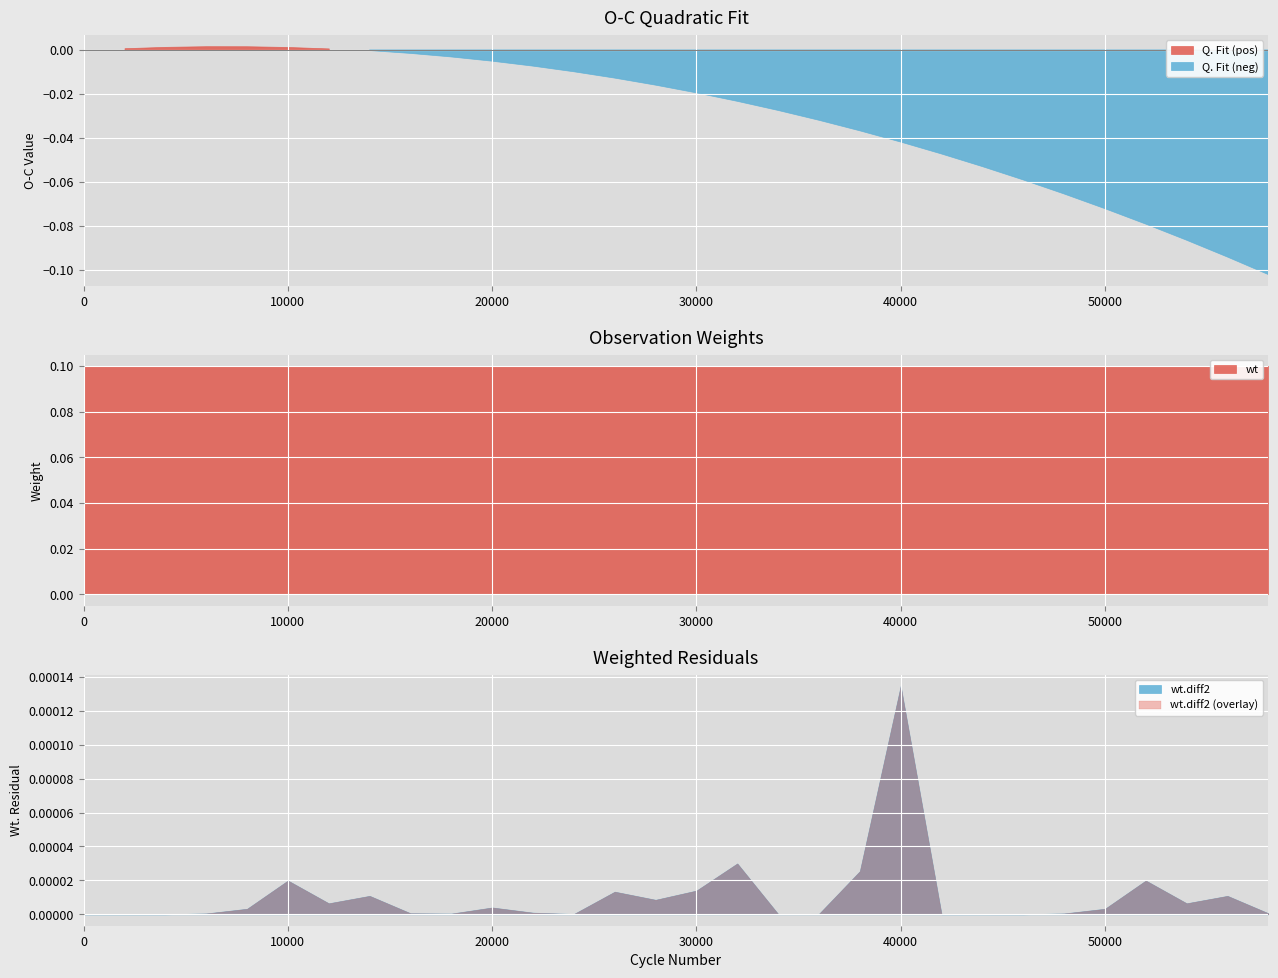

Rank the series by their average value, from highest to lowest.

wt, wt.diff2, Q. Fit